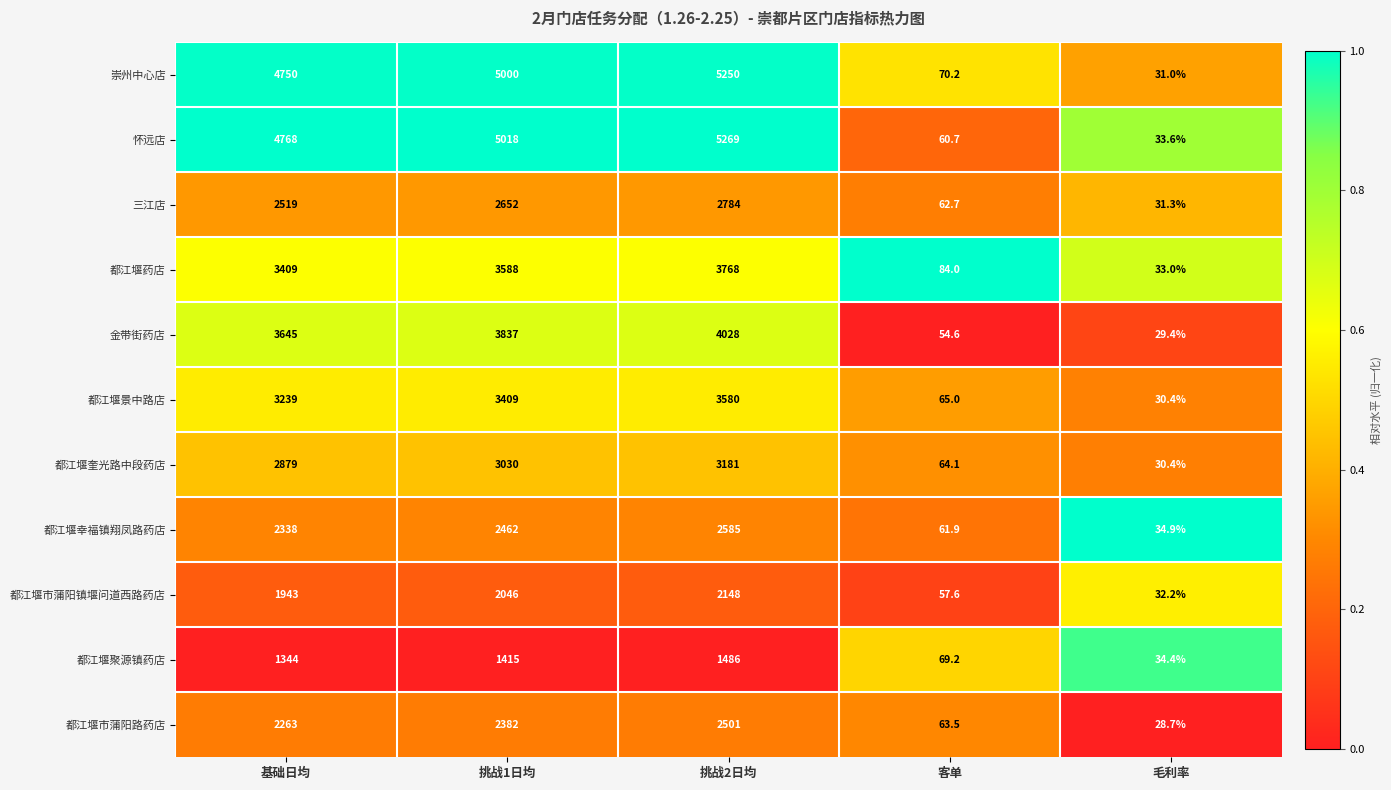

Rank the categories by 怀远店 value from highest to lowest.

挑战2日均, 挑战1日均, 基础日均, 客单, 毛利率